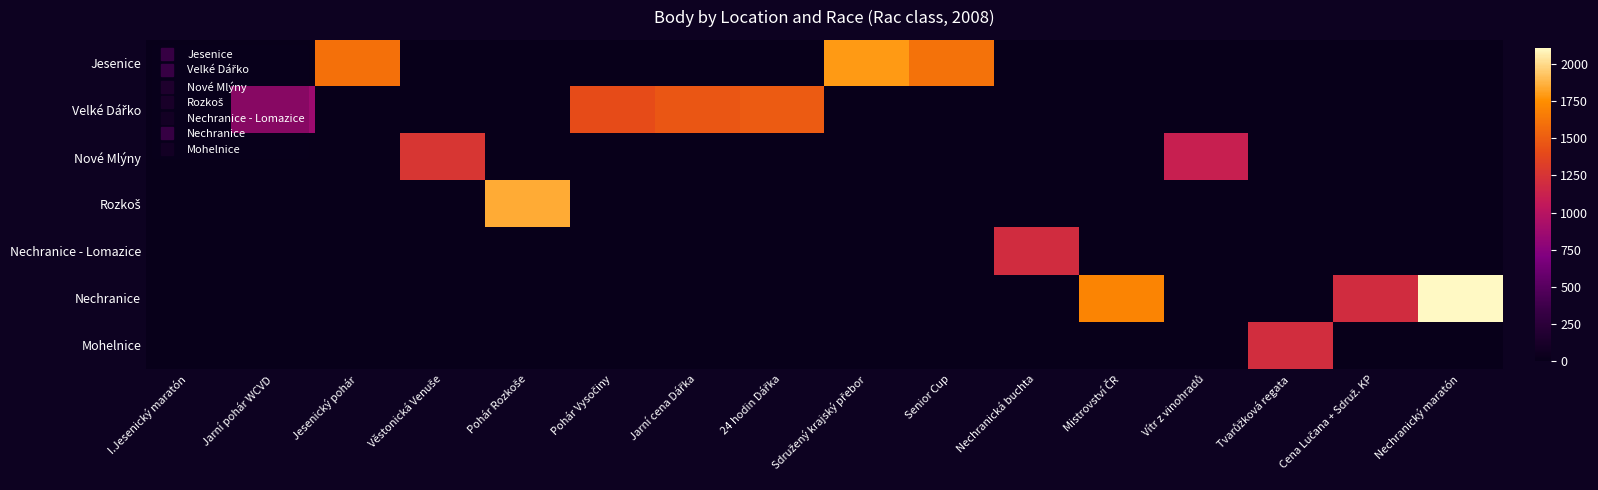

Which series has the largest total across all categories?

Velké Dářko